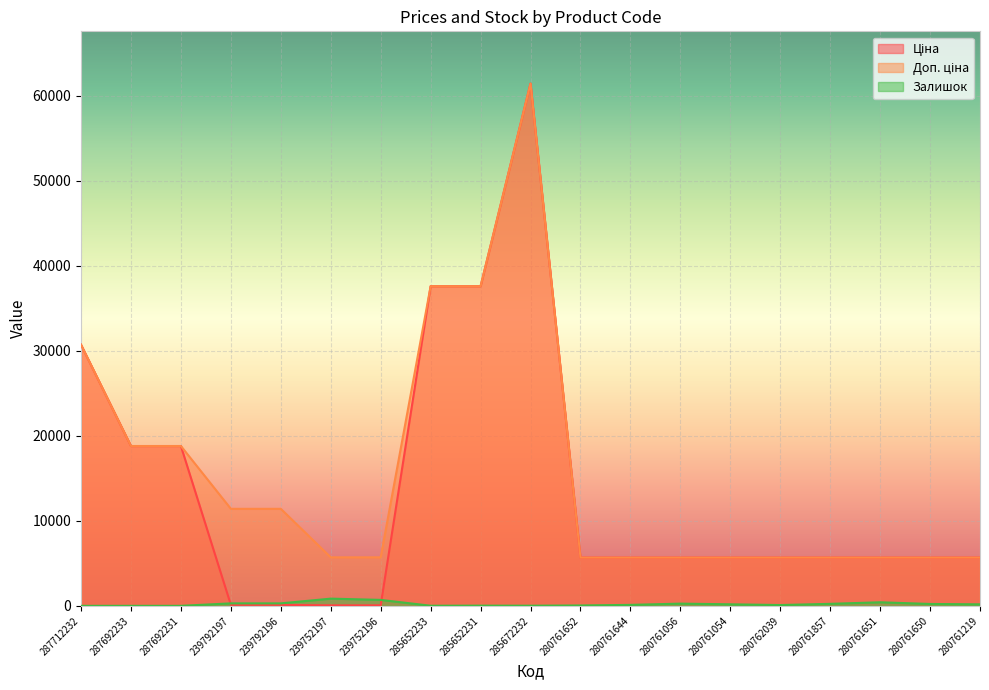

Is it true that Залишок equals 93.0 at 280762039?

True